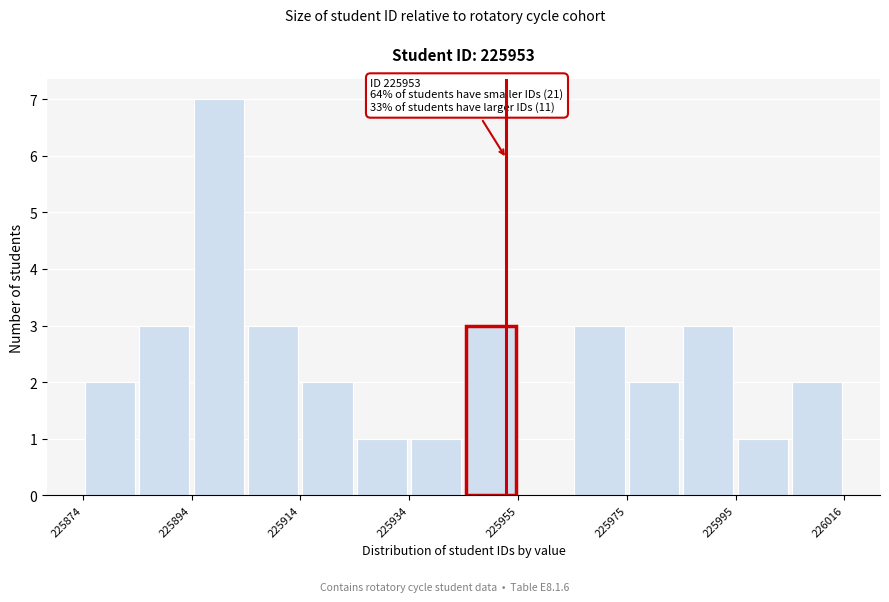

Around what value on the x-axis is the tallest bar? Give the approximate position of its centre, as read against the axis.

225900